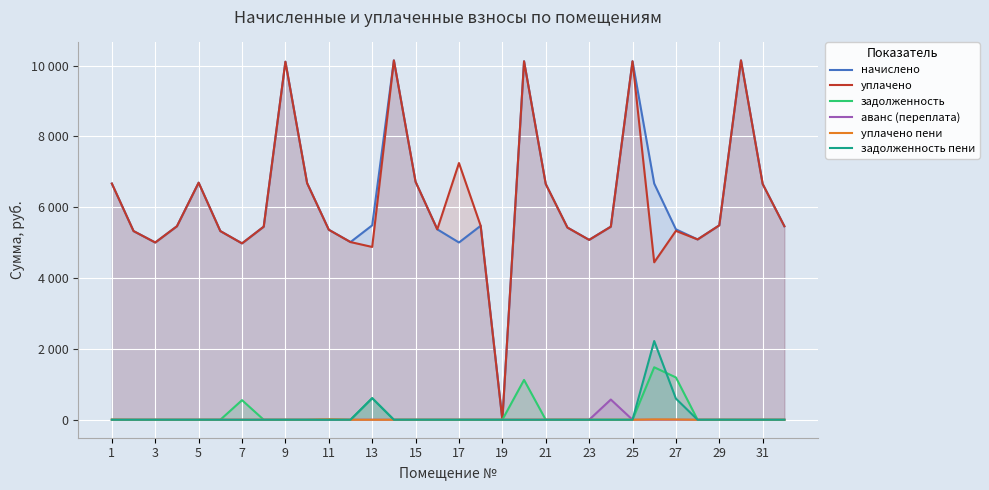

Is the value of аванс (переплата) at 7 greater than the value of уплачено at 15?

No